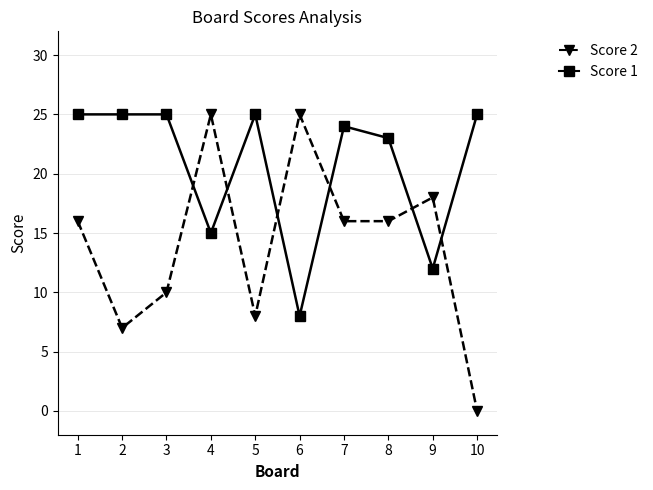

What is the approximate value of Score 2 at 1?

16